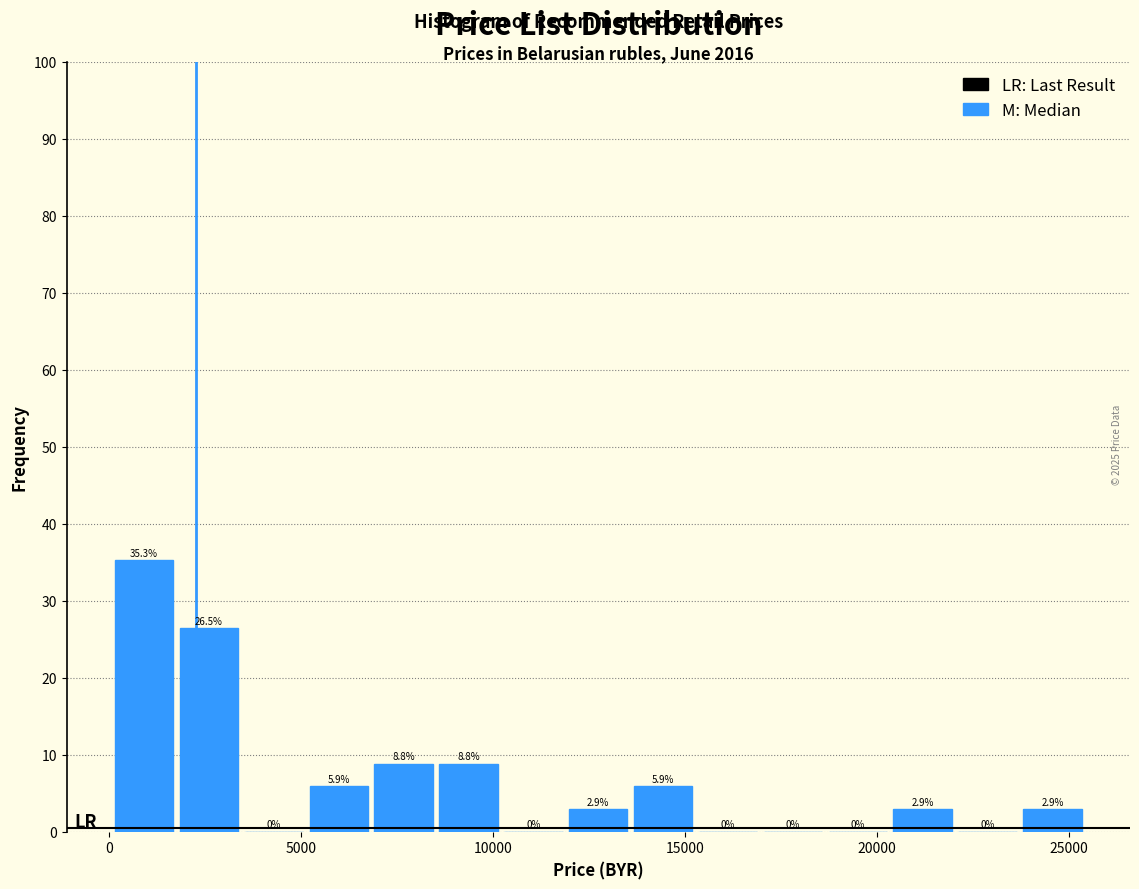

Around what value on the x-axis is the tallest bar? Give the approximate position of its centre, as read against the axis.

1000